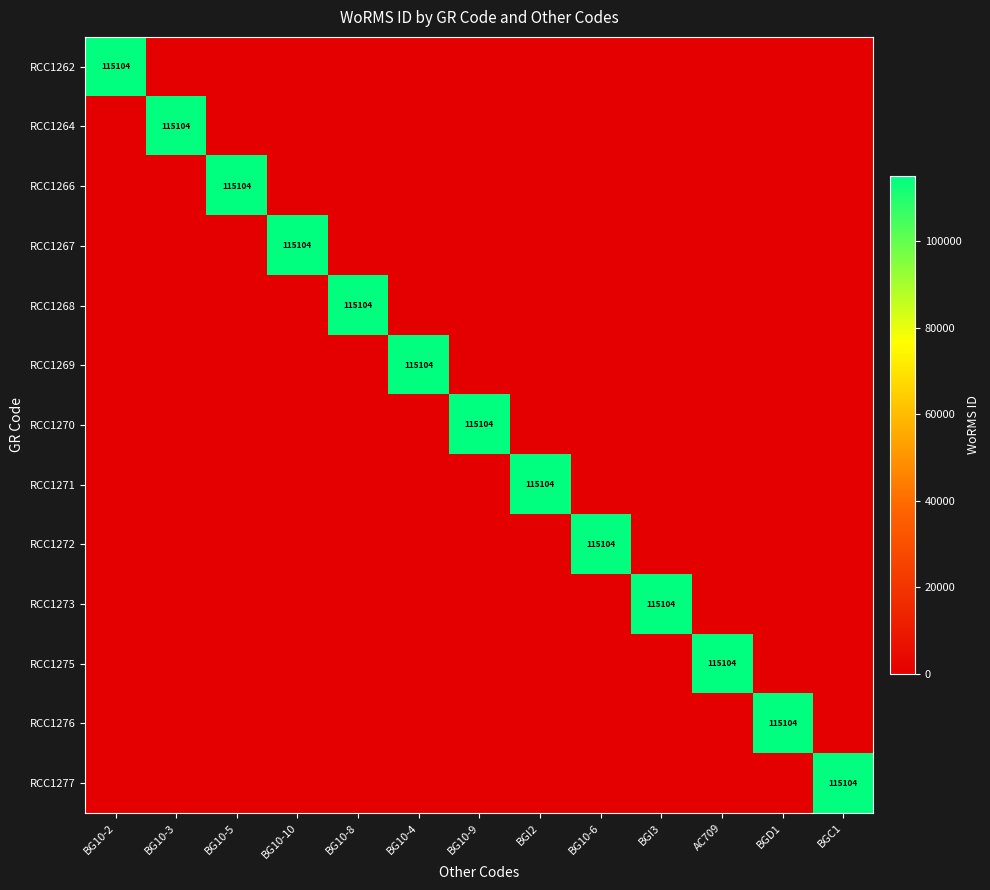

At which category is the sum across all series the highest?

BG10-2